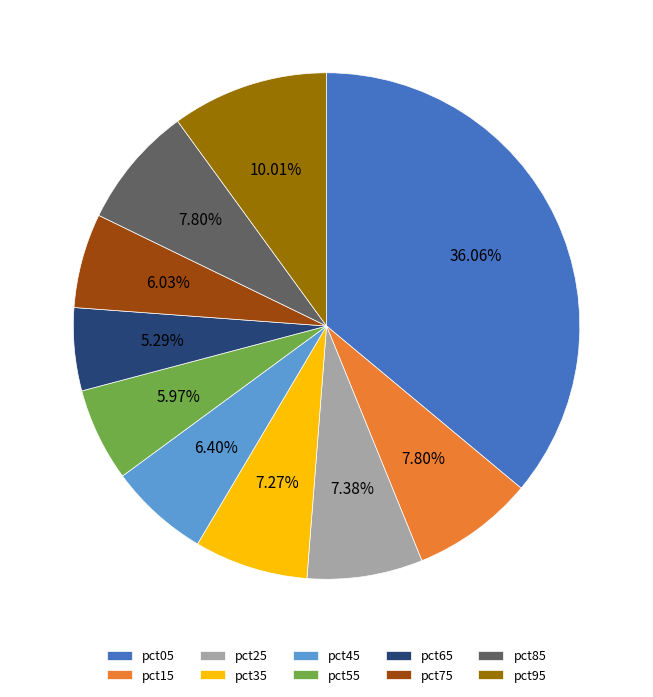

The pct35 slice represents 7% of the pie. True or false?

True